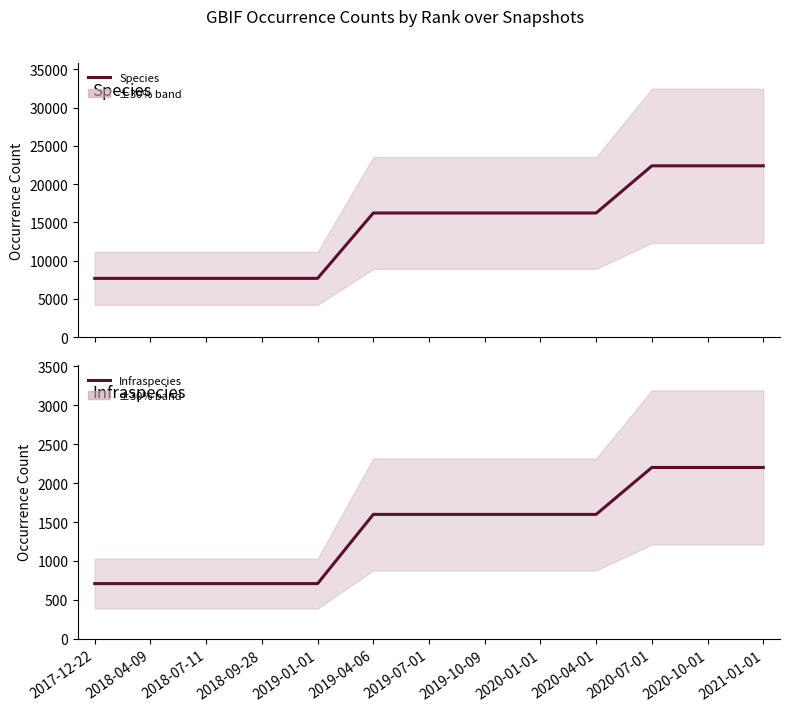

What is the maximum value for Infraspecies?

2201